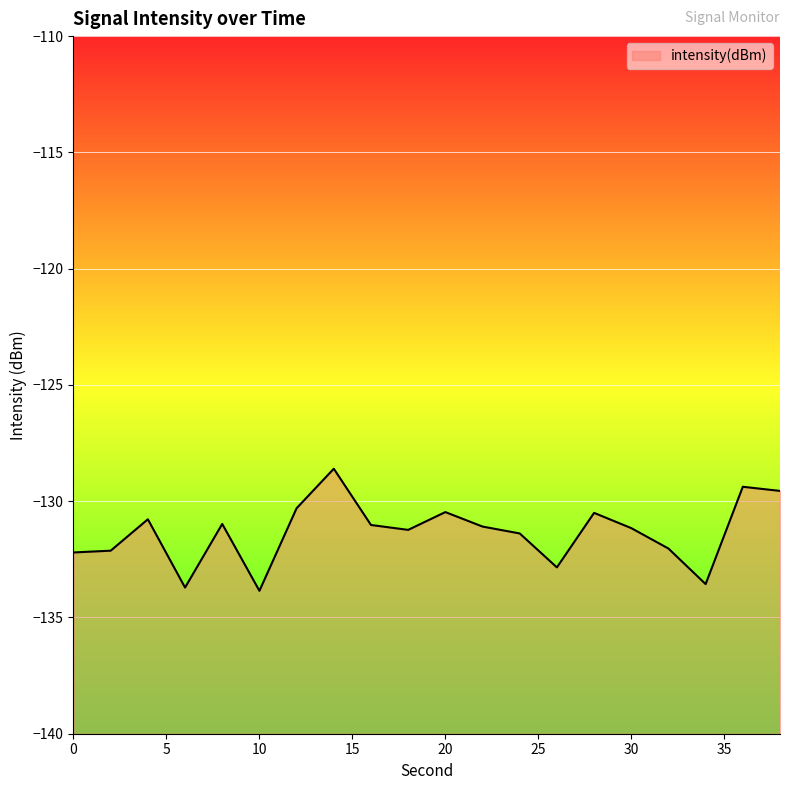

Where does the data first go above -131?

4